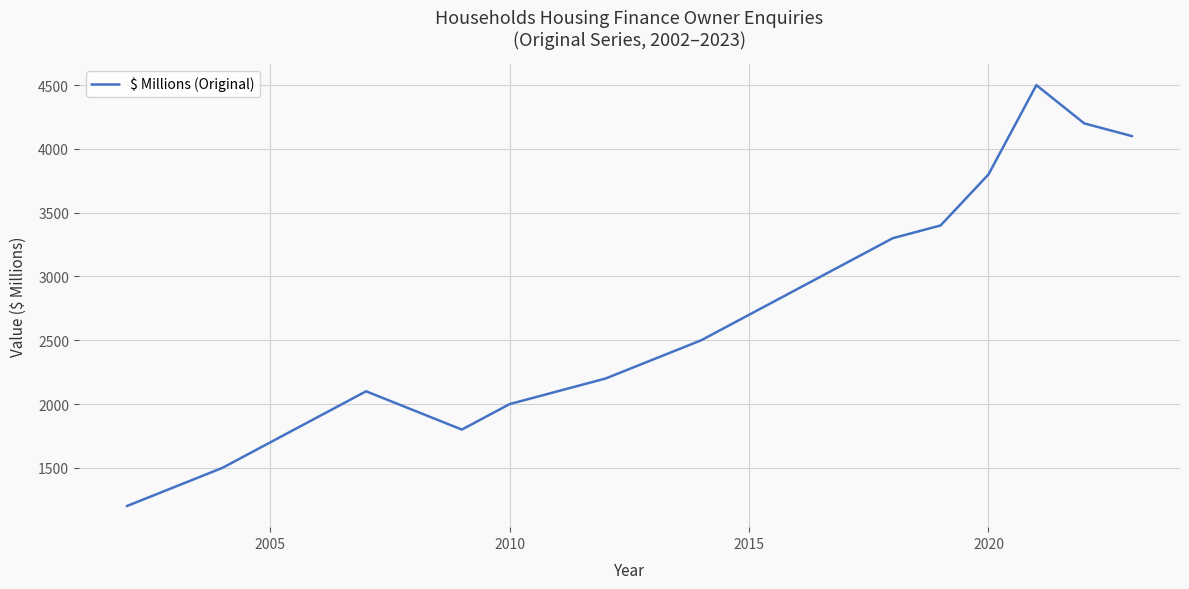

How many lines are shown in the chart?

1